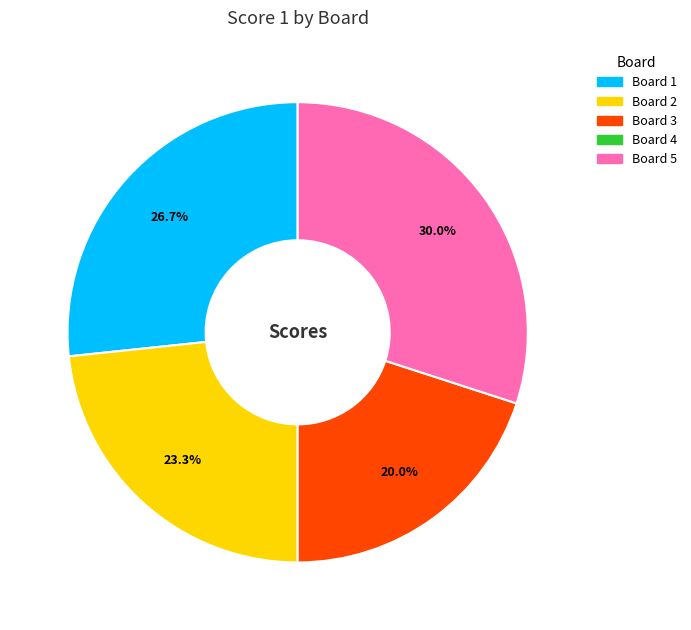

Is there a majority slice in this chart?

No